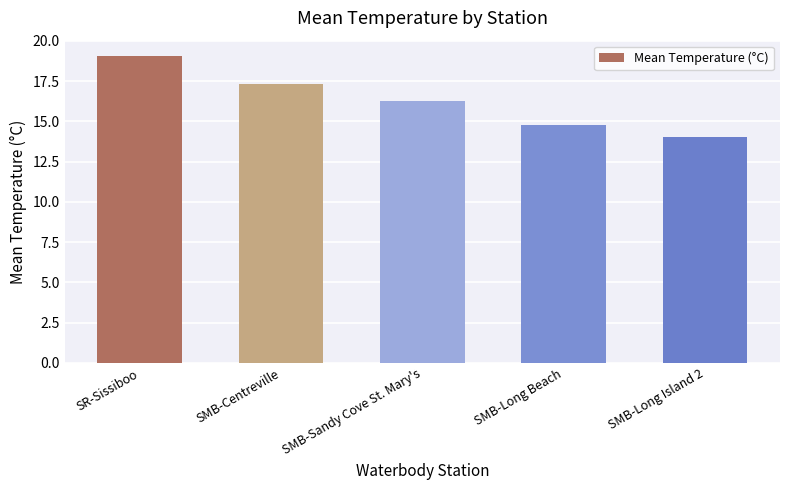

What is the average value?

16.3